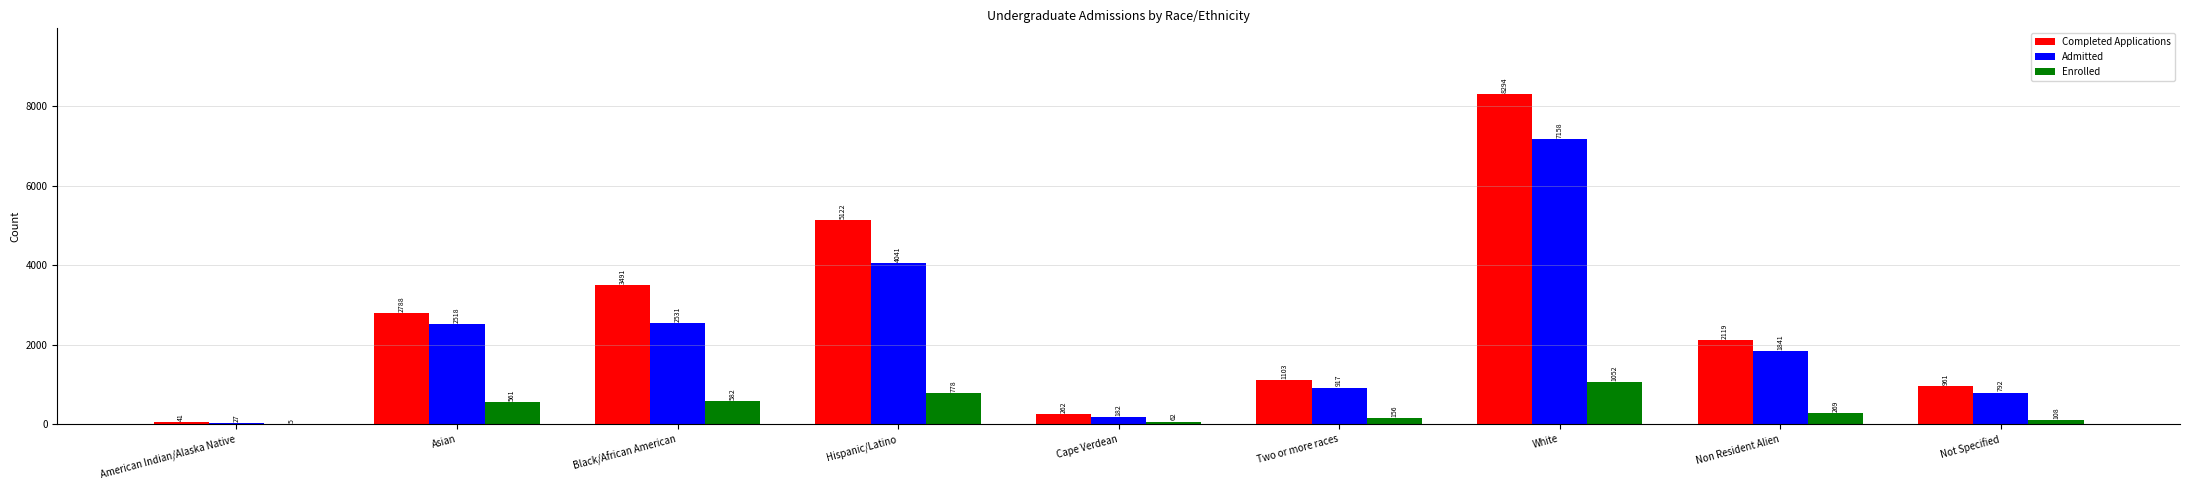

Read the Completed Applications value at Two or more races.

1103